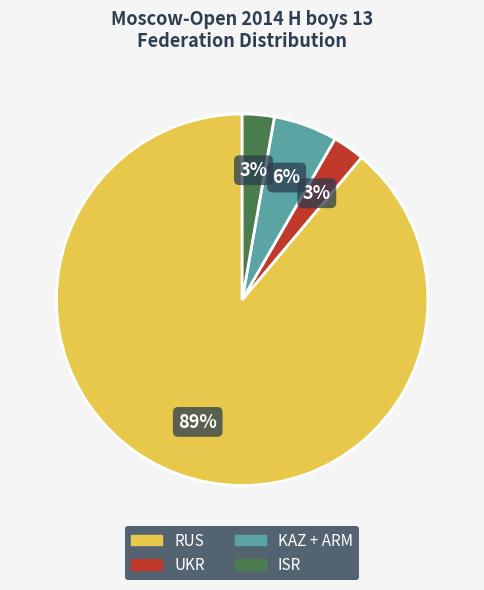

To the nearest percent, what is the average slice percentage?

25%